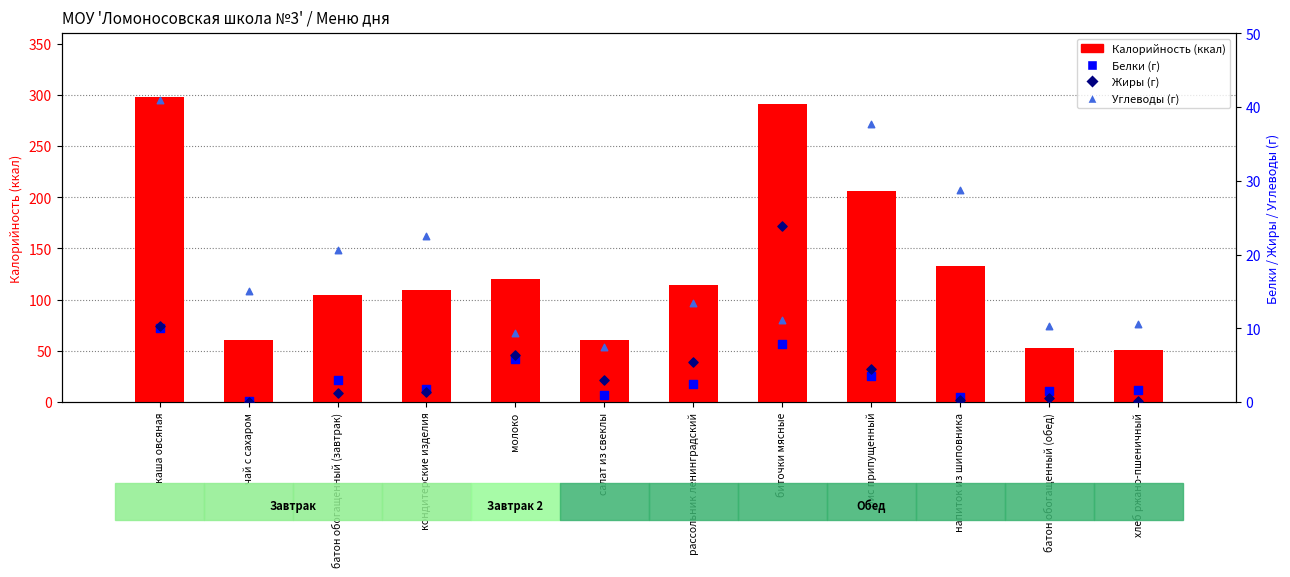

At how many categories does at least one series exceed 157?

3